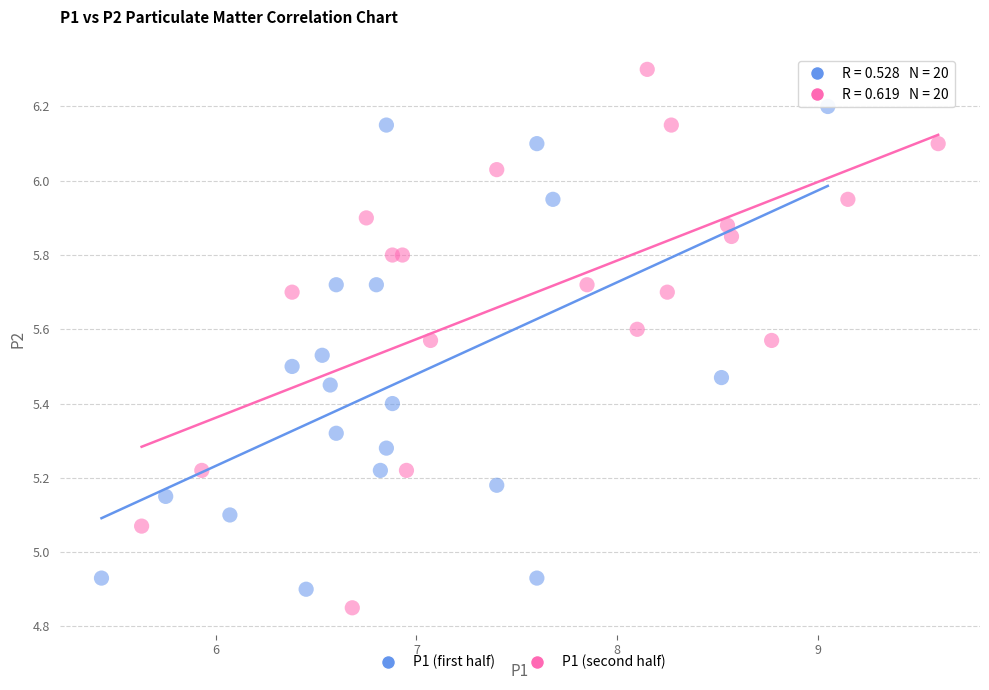

Which series has the largest Y range (max minus min)?

P1 (second half)